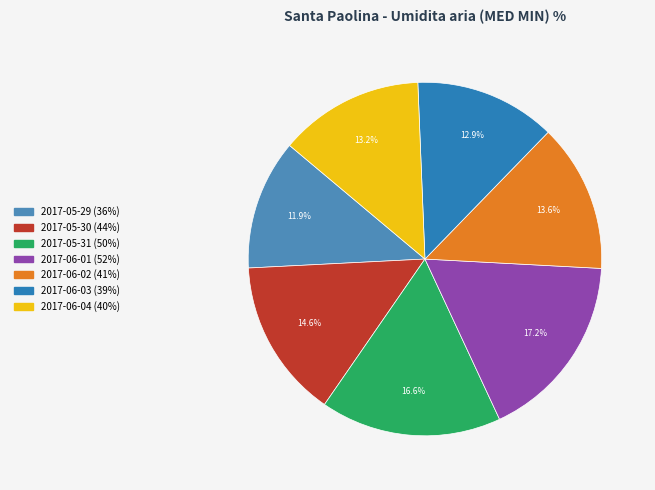

The 2017-06-01 slice represents 17% of the pie. True or false?

True